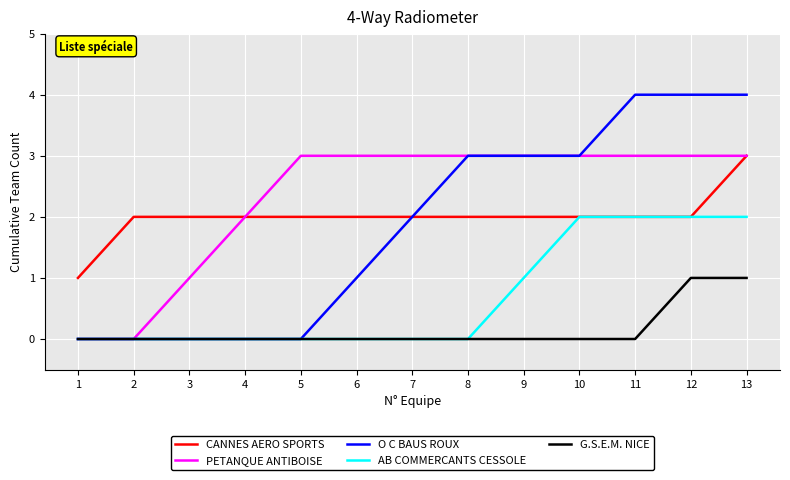

Reading right to left, transcribe all the data shown in this chart.

CANNES AERO SPORTS: 13=3	12=2	11=2	10=2	9=2	8=2	7=2	6=2	5=2	4=2	3=2	2=2	1=1
PETANQUE ANTIBOISE: 13=3	12=3	11=3	10=3	9=3	8=3	7=3	6=3	5=3	4=2	3=1	2=0	1=0
O C BAUS ROUX: 13=4	12=4	11=4	10=3	9=3	8=3	7=2	6=1	5=0	4=0	3=0	2=0	1=0
AB COMMERCANTS CESSOLE: 13=2	12=2	11=2	10=2	9=1	8=0	7=0	6=0	5=0	4=0	3=0	2=0	1=0
G.S.E.M. NICE: 13=1	12=1	11=0	10=0	9=0	8=0	7=0	6=0	5=0	4=0	3=0	2=0	1=0